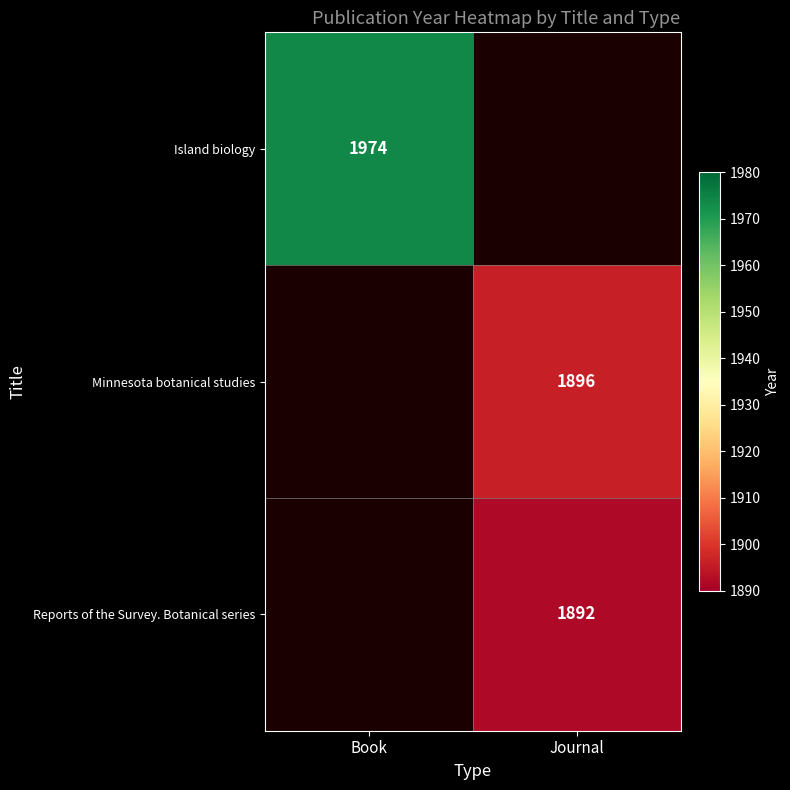

The Island biology series shows 866 at Book. True or false?

False